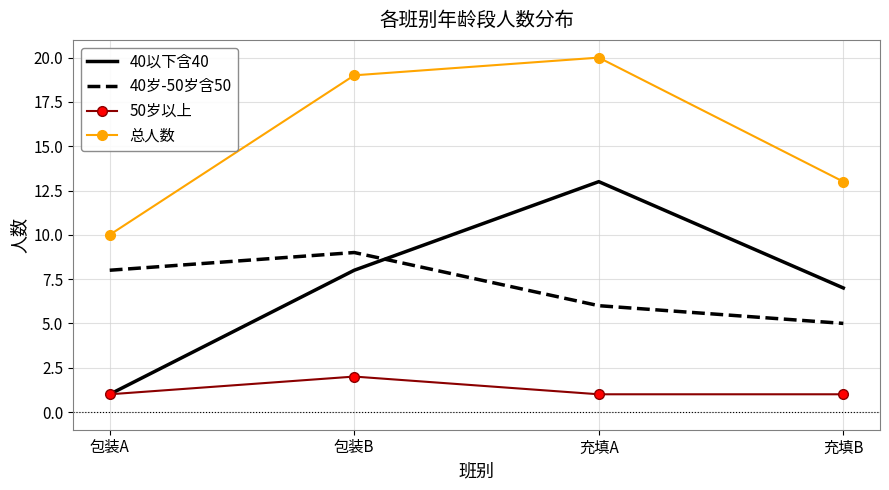

At which category is the sum across all series the highest?

充填A